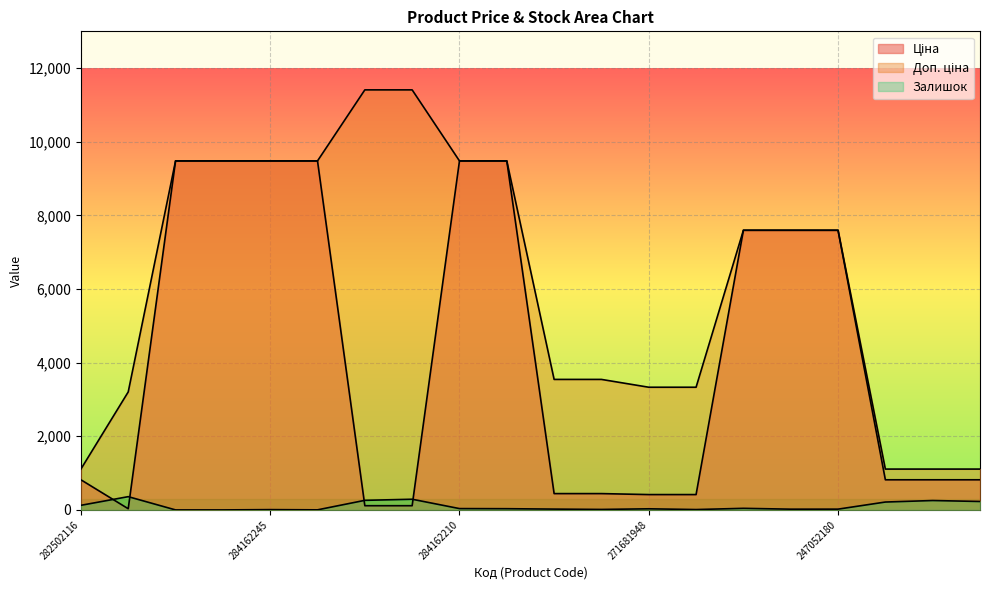

Rank the categories by Доп. ціна value from lowest to highest.

282502116, 282502117, 282502110, 282502115, 283972211, 271681948, 271681942, 271691948, 271691942, 284392211, 247052181, 247052180, 284162248, 284162246, 284162245, 284162244, 284162210, 284162209, 247132181, 247132180